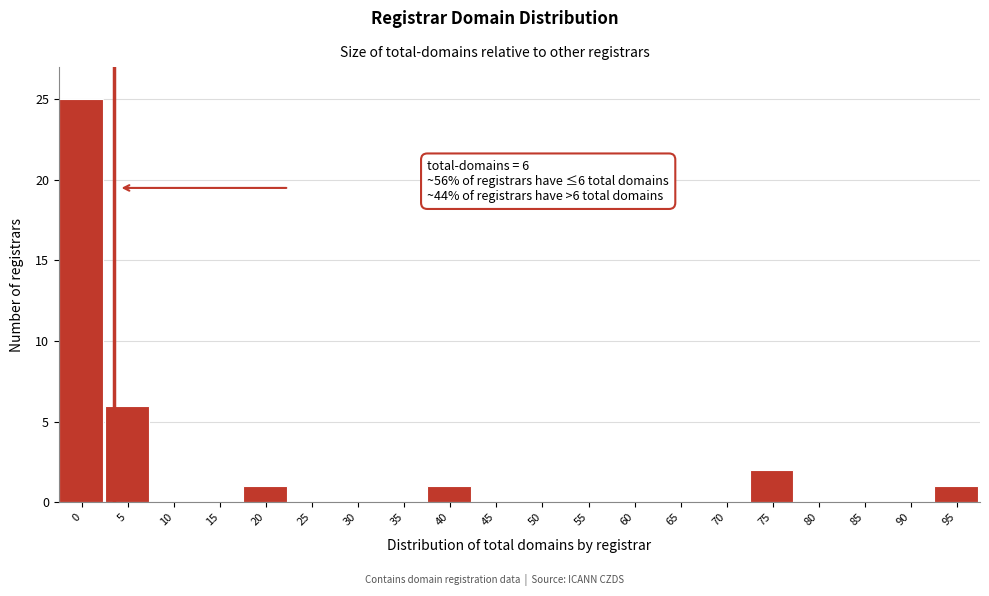

Reading right to left, what are all the values shown in this chart?

95=1	90=0	85=0	80=0	75=2	70=0	65=0	60=0	55=0	50=0	45=0	40=1	35=0	30=0	25=0	20=1	15=0	10=0	5=6	0=25